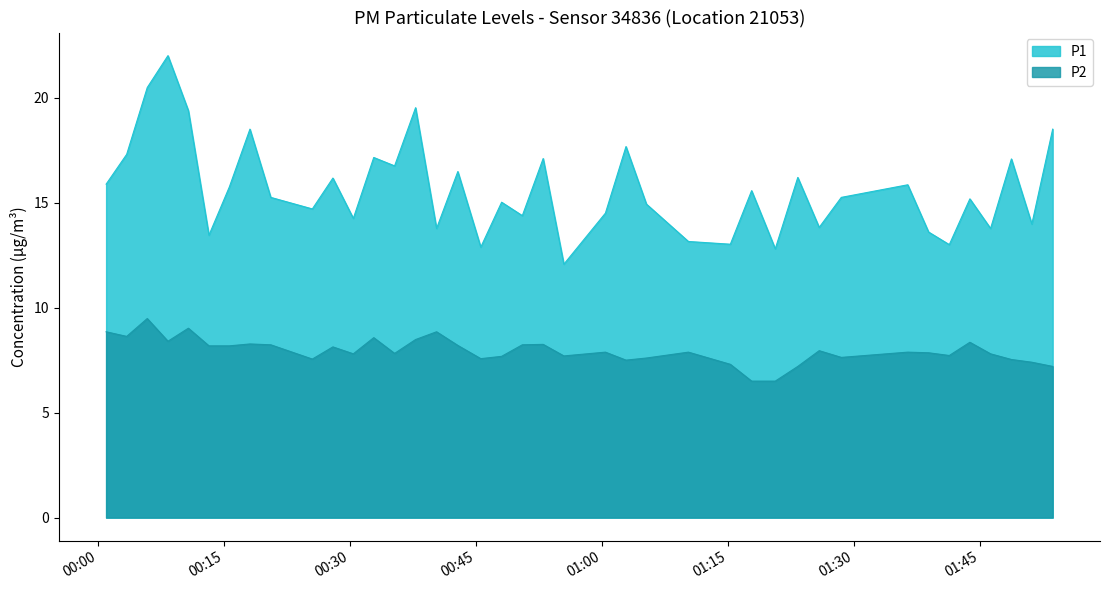

True or false: P2 and P1 intersect in this chart.

False